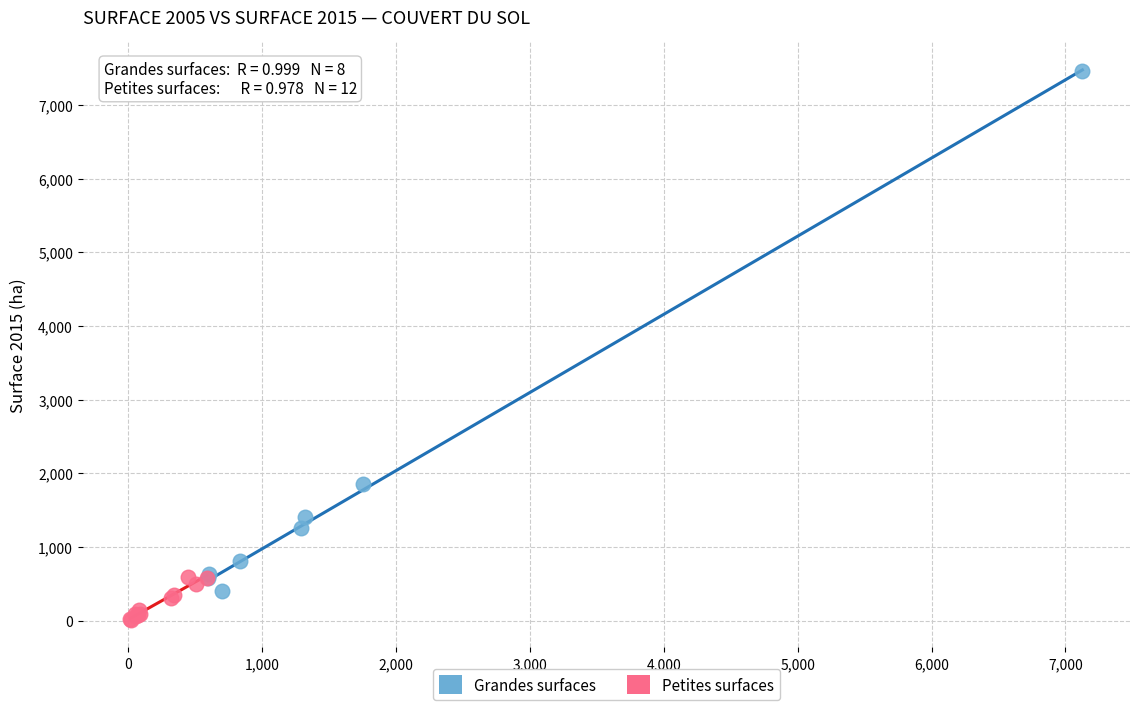

Which series reaches the maximum Y coordinate?

Grandes surfaces